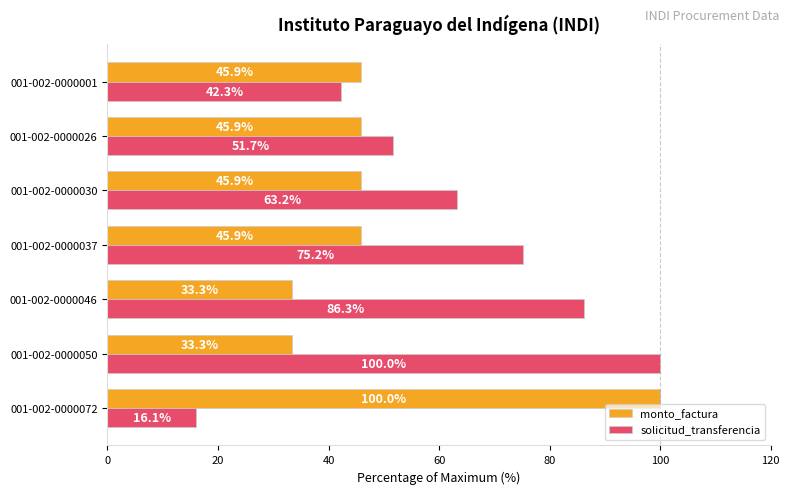

At which category is the sum across all series the highest?

001-002-0000050